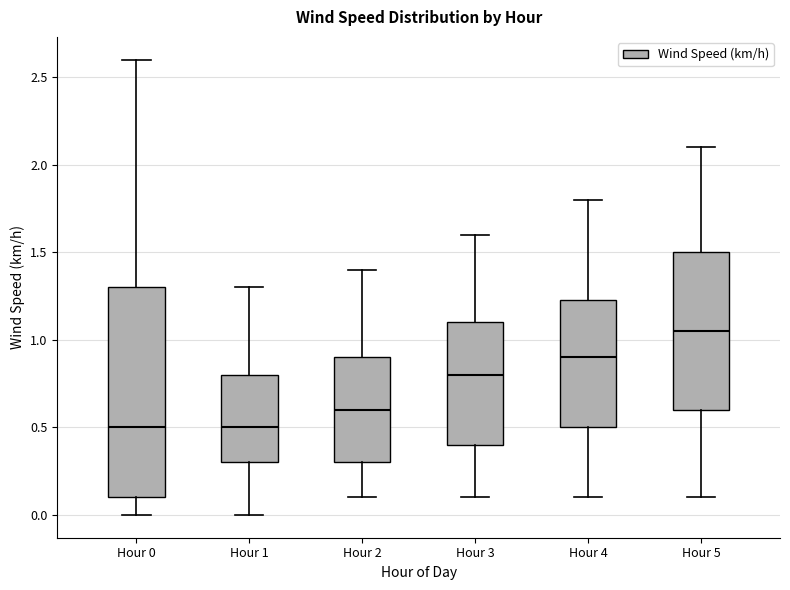

Comparing the boxes themselves (not the whiskers), which one is the tallest?

Hour 0